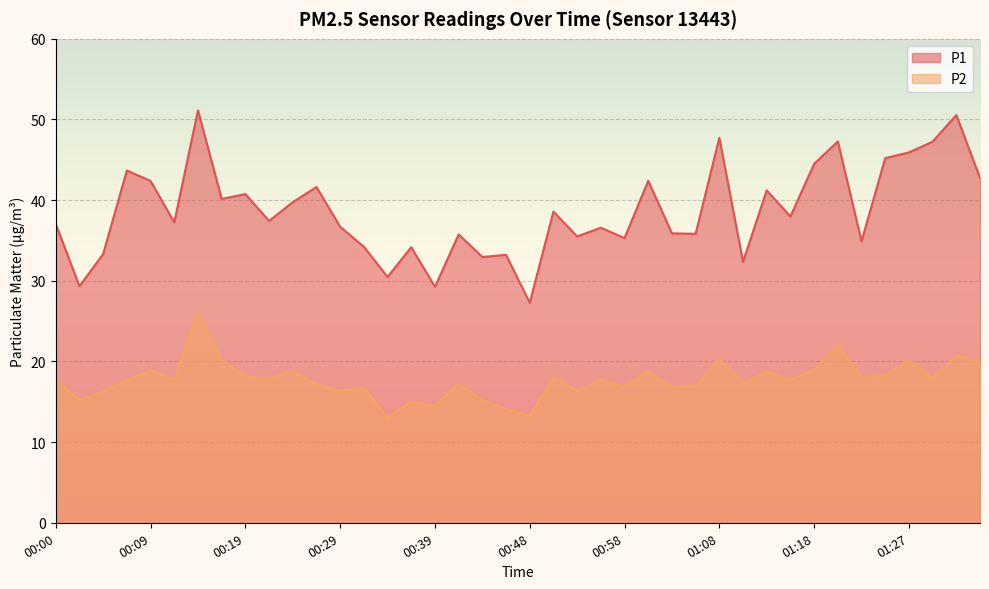

What position from the left is 00:43?

19